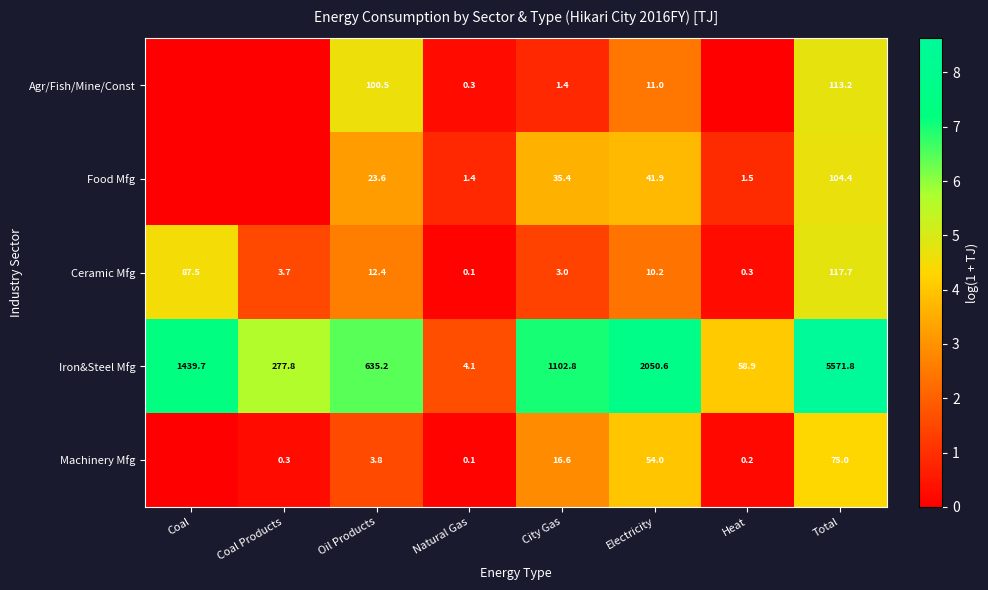

Count the number of categories in the chart.

8